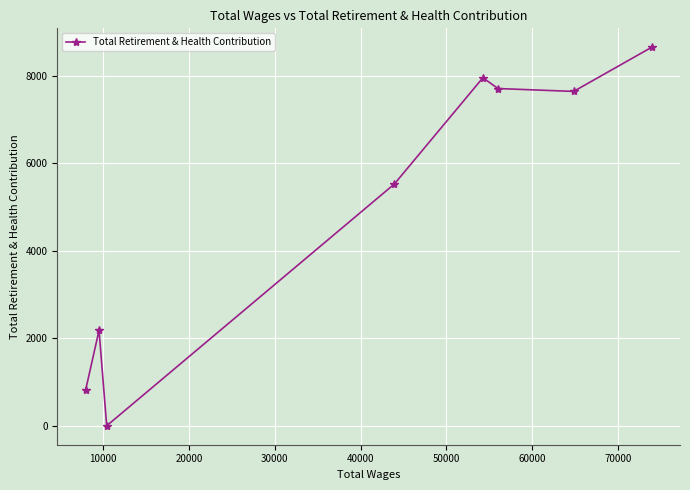

What is the sum of all values?

40508